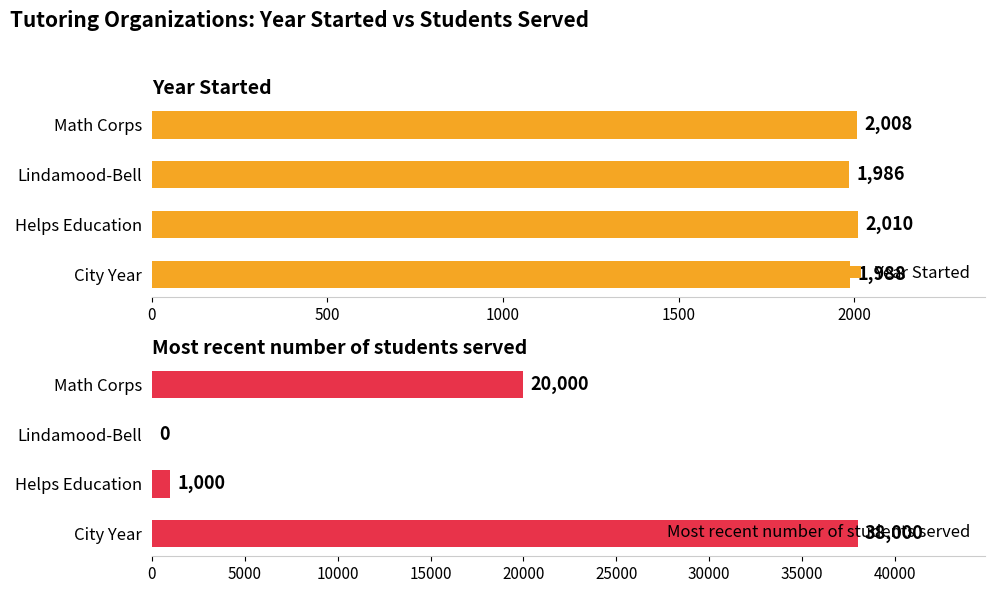

Reading left to right, extract all data points from this chart.

Year Started: 1988	2010	1986	2008
Most recent number of students served: 38000	1000	0	20000